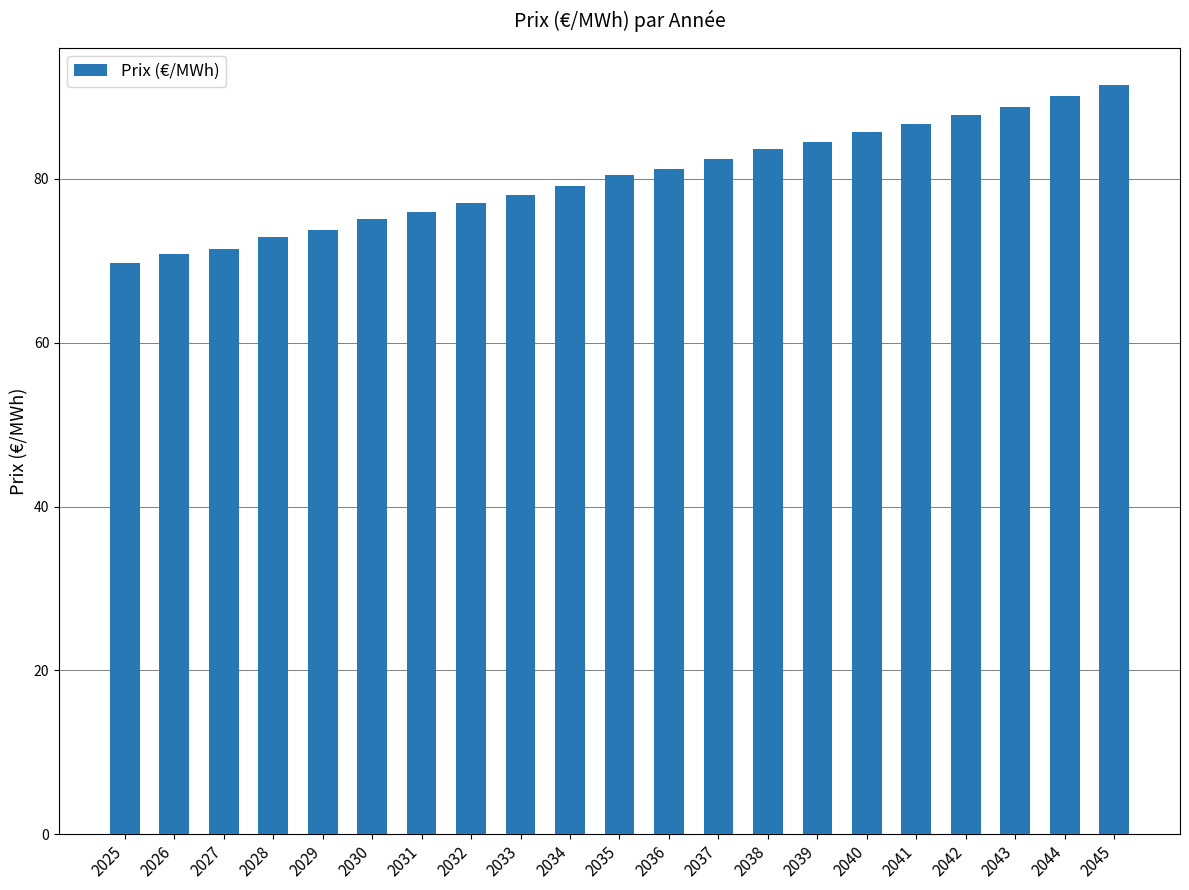

What is the maximum value shown in the chart?

91.4